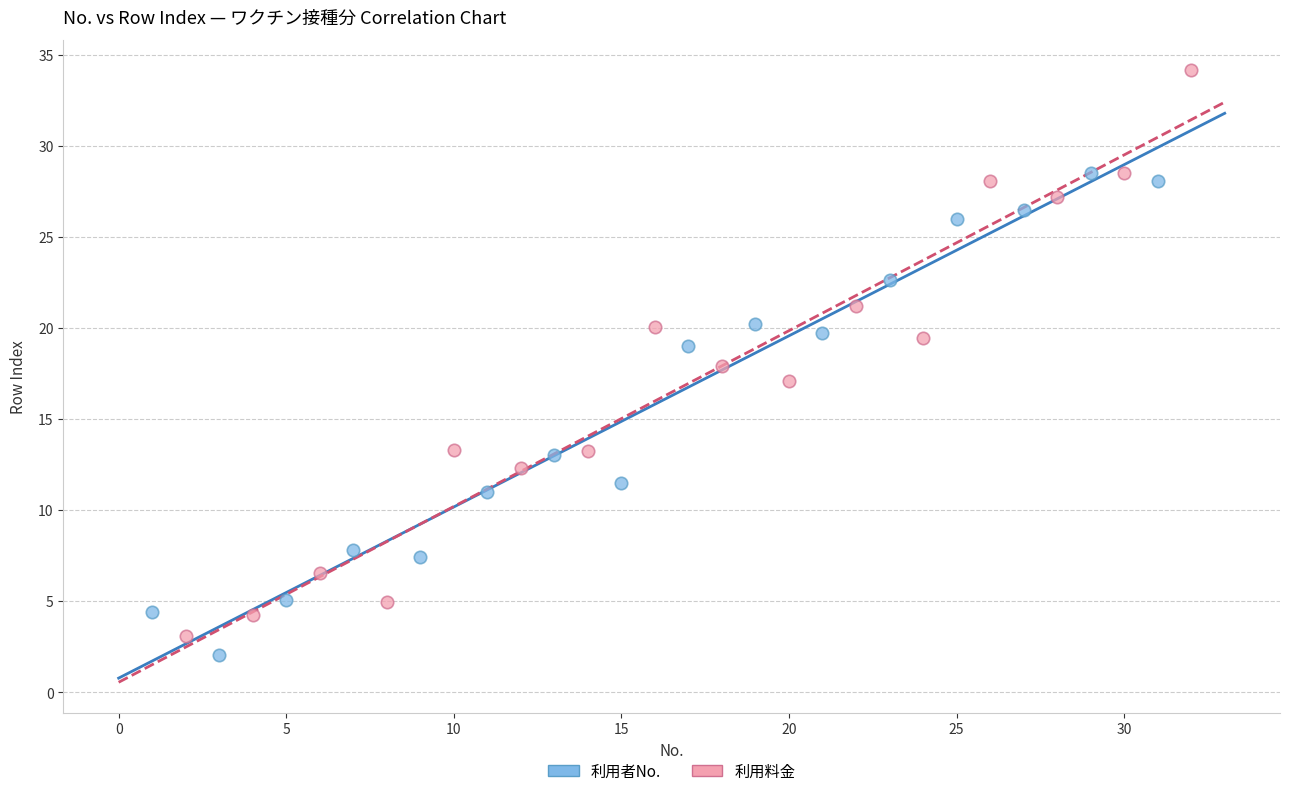

Which series reaches the minimum Y coordinate?

利用者No.